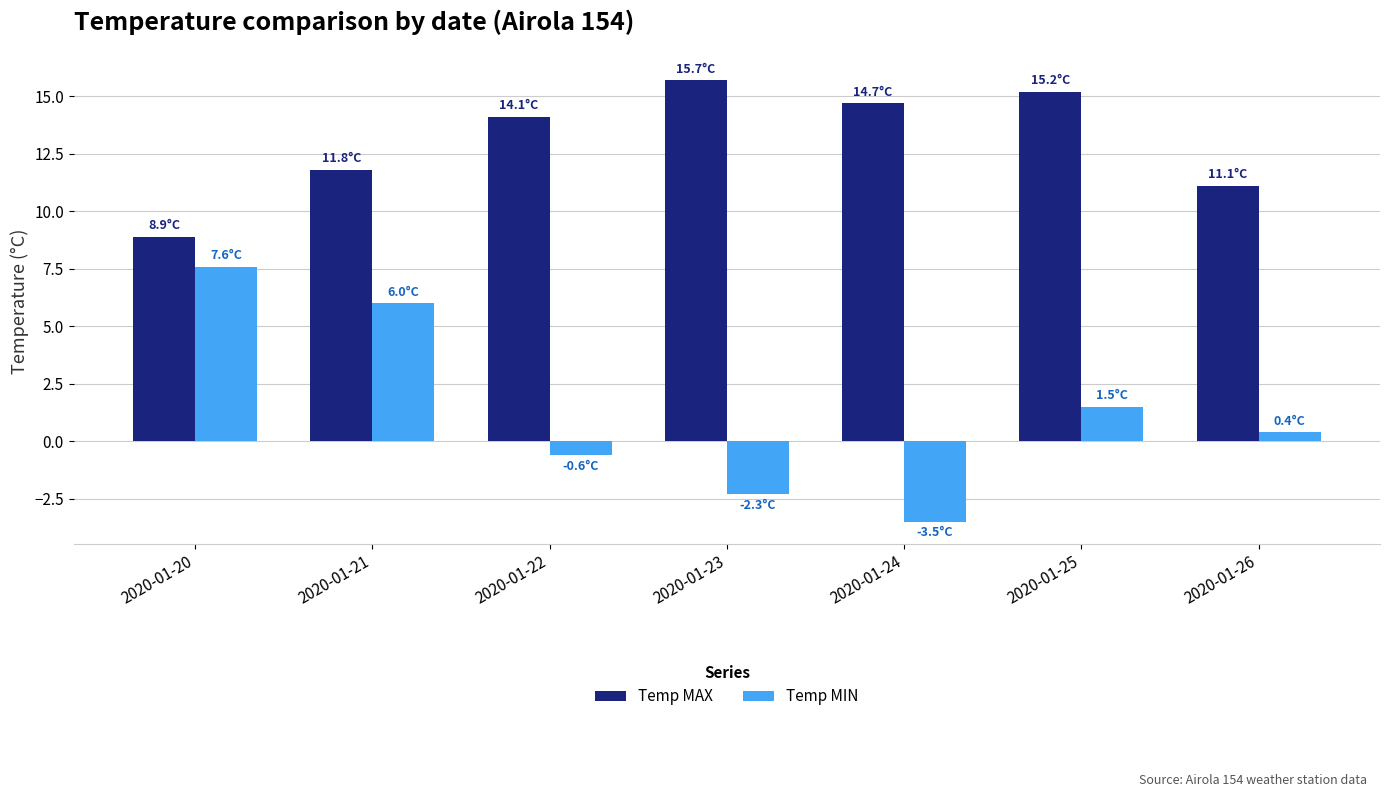

What is the sum of the Temp MAX values at 2020-01-24 and 2020-01-21?

26.5